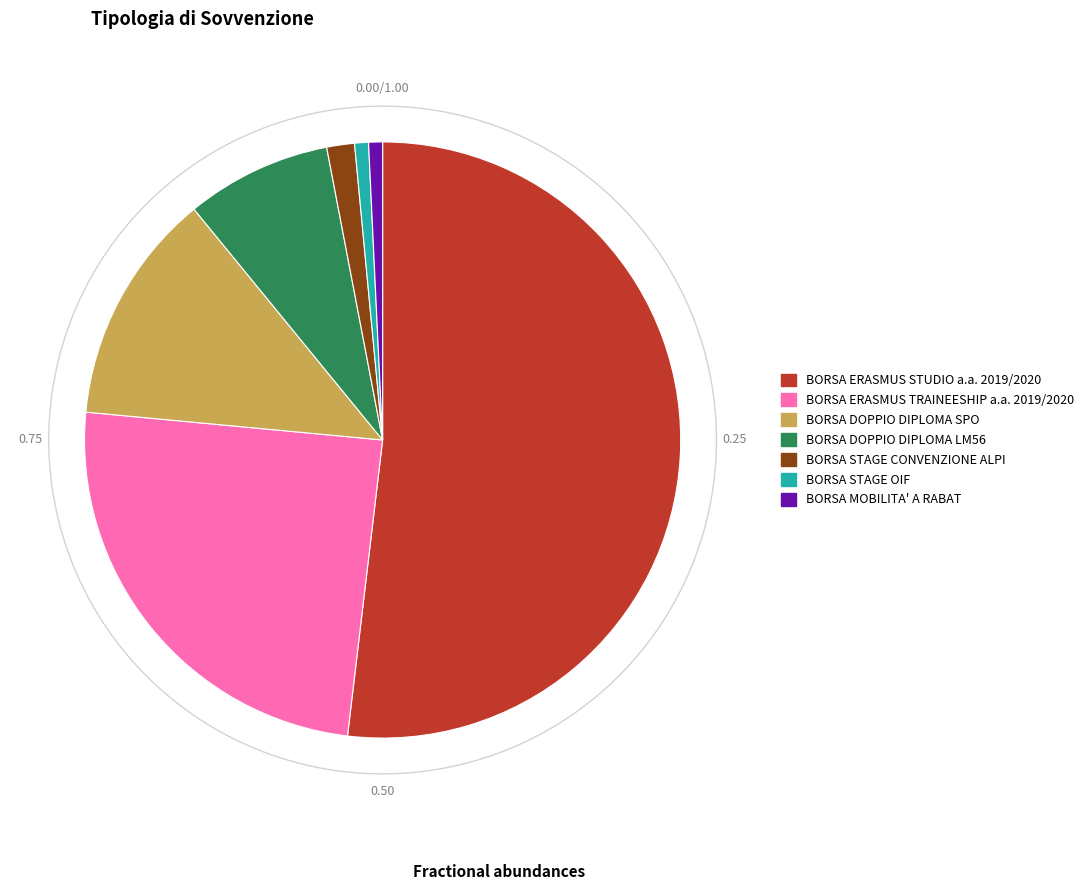

Is it true that BORSA STAGE CONVENZIONE ALPI is 2% of the pie?

True